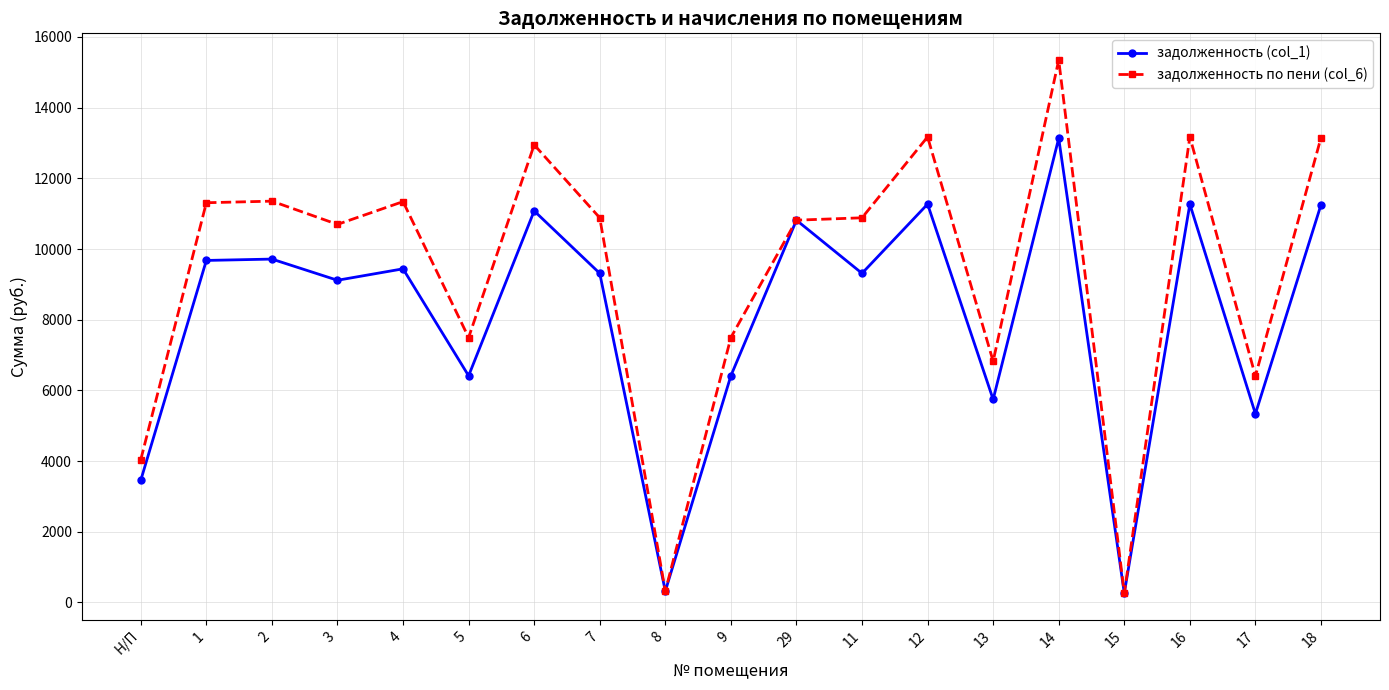

What is the difference between the highest and lowest values at 3?

1581.1